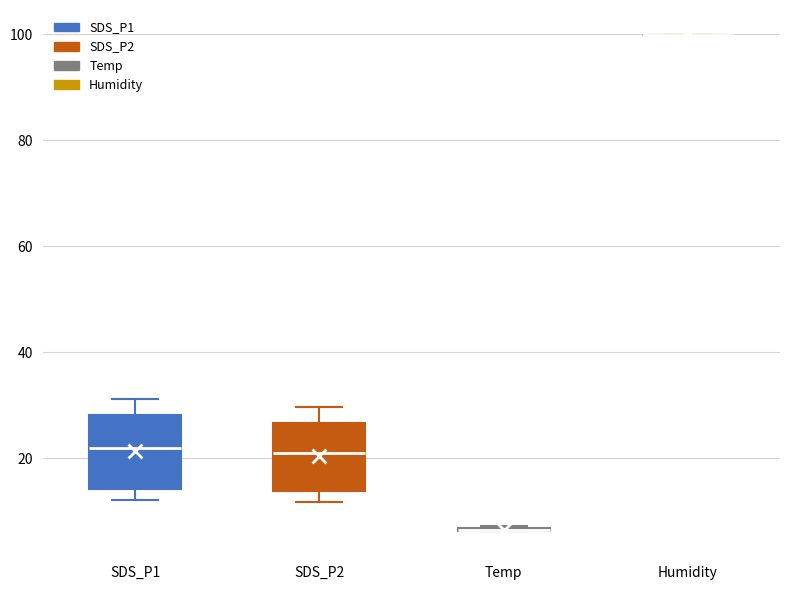

Reading left to right, read every box against the y-axis: the position of its median line, the range the box covers, and the ends of its whiskers. The values are not printed on the chart, so give them approximately, as read against the axis.

SDS_P1: median 22, box 14 to 28, whiskers 12 to 32
SDS_P2: median 22, box 14 to 26, whiskers 12 to 30
Temp: box collapsed to a line at 6, whiskers 6 to 8
Humidity: box collapsed to a line at 100, whiskers 100 to 100